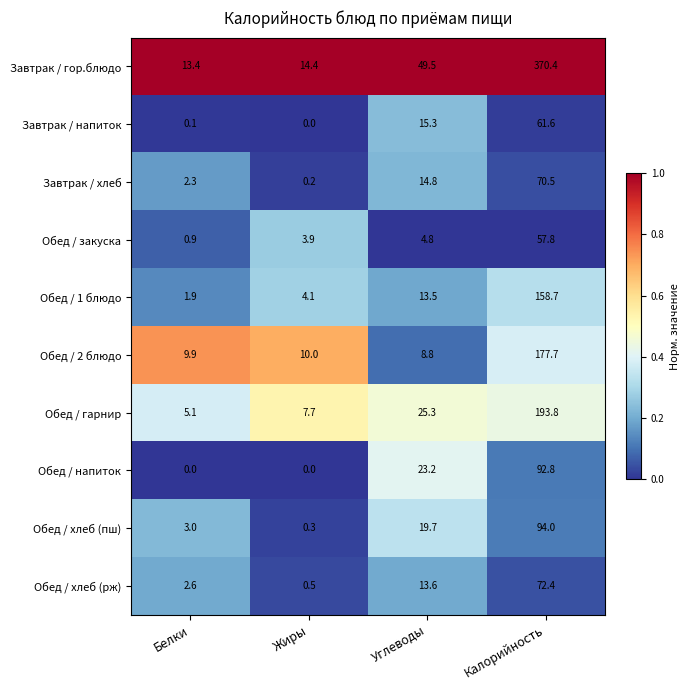

What is the sum of all Обед / хлеб (рж) values?

89.1